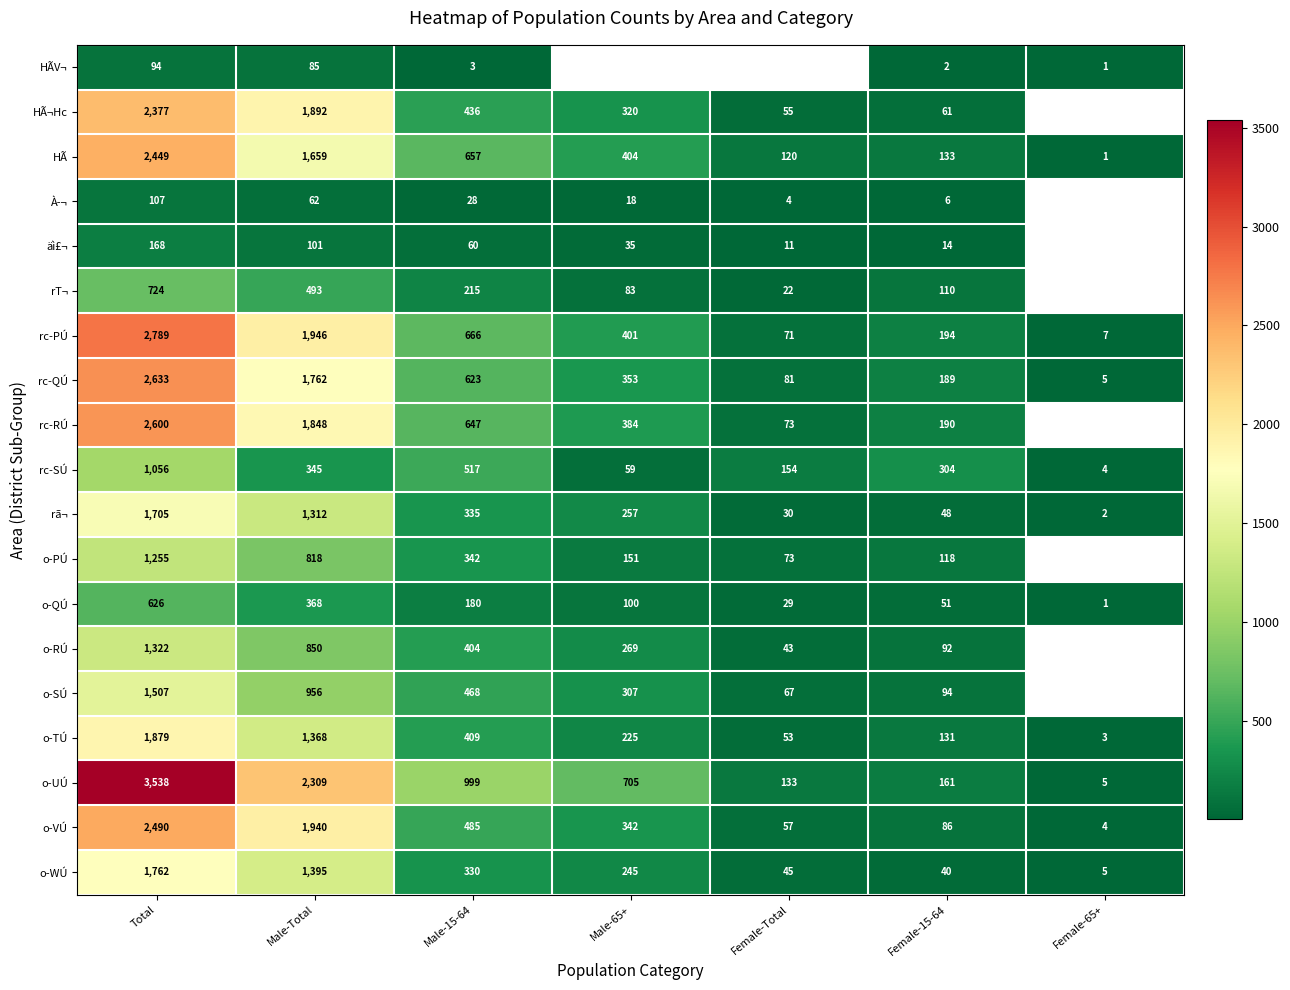

Which category has the lowest value in the o-WÚ series?

Female-65+